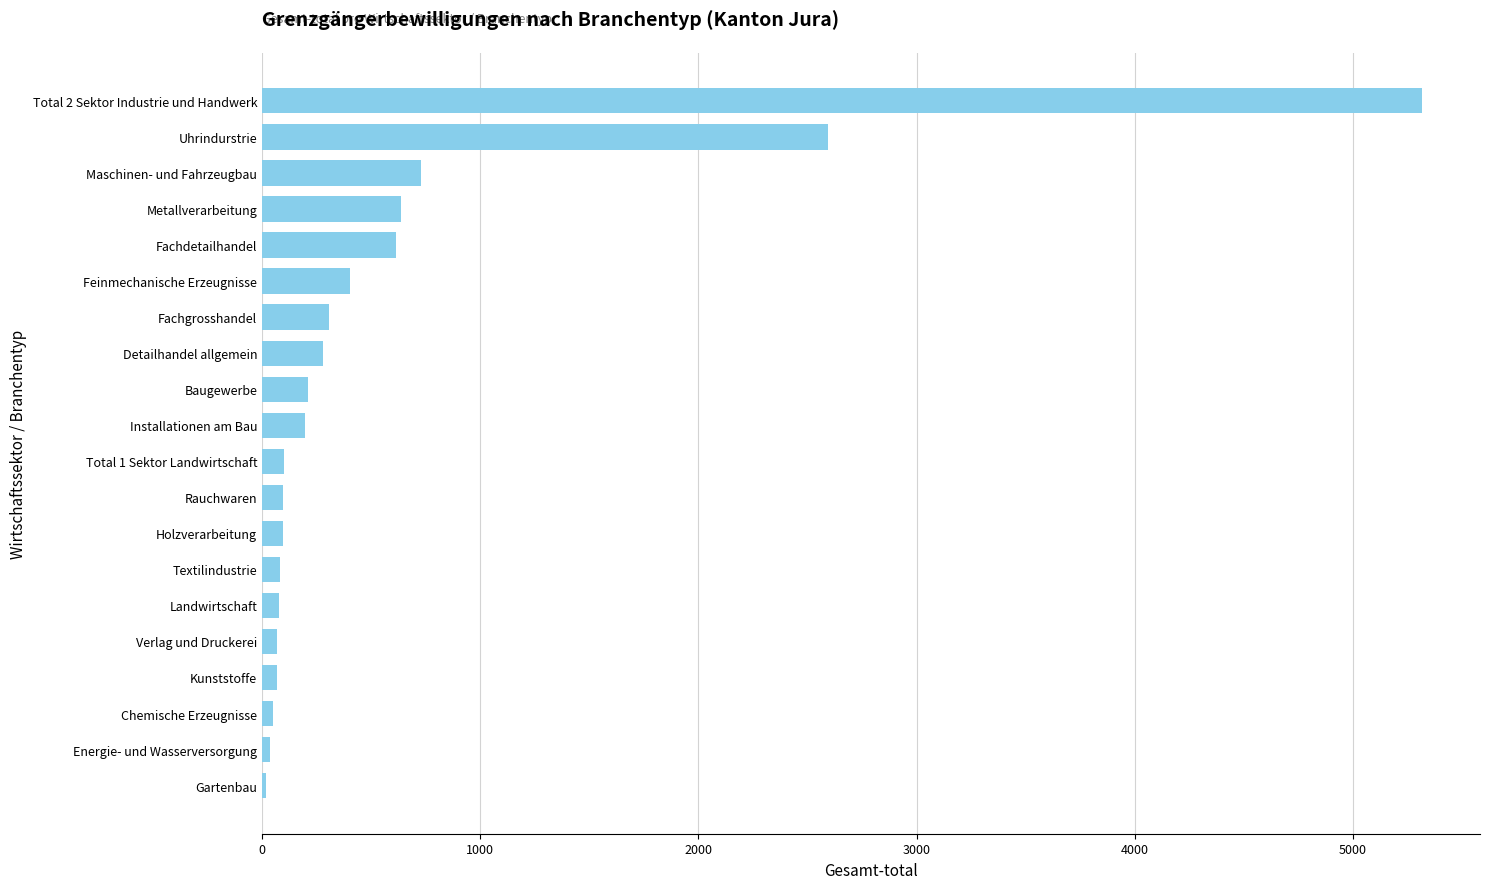

Which category has the highest value across all series?

Total 2 Sektor Industrie und Handwerk